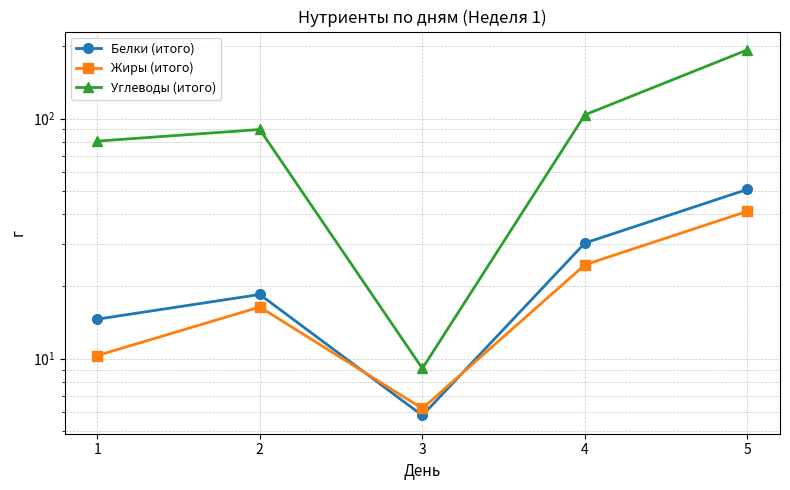

At how many categories does at least one series exceed 74?

4